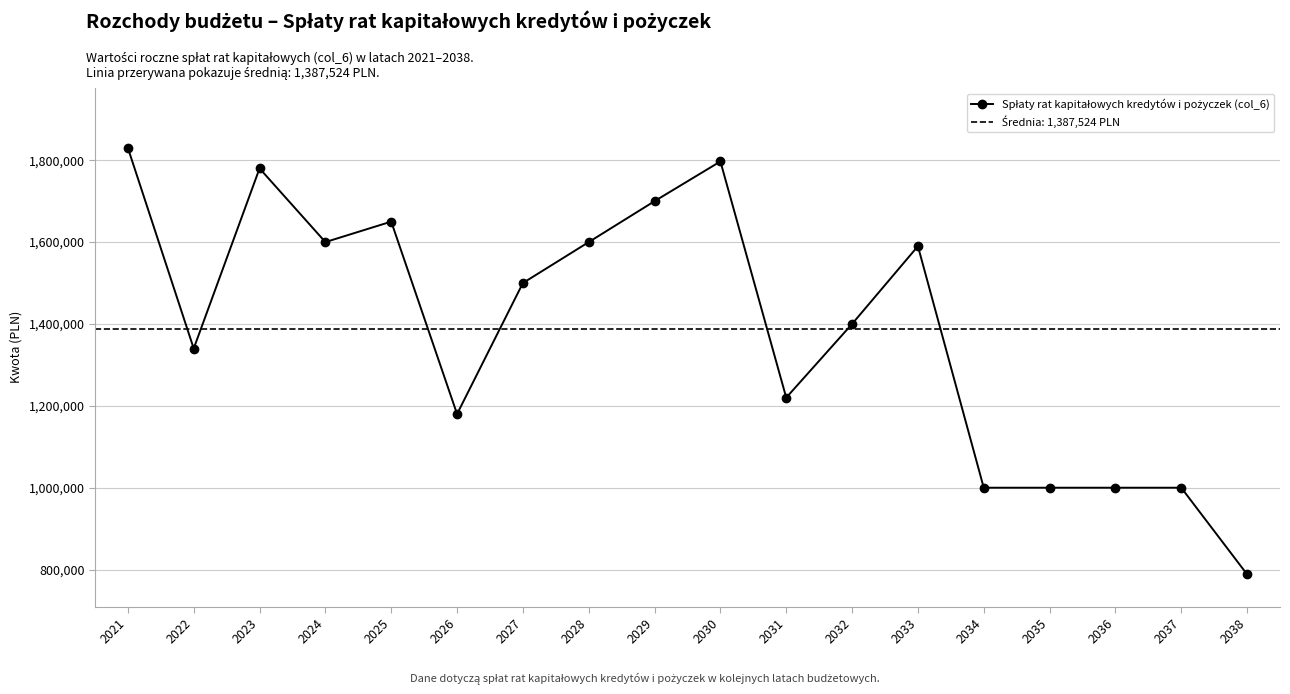

What is the change in value from 2022 to 2034?

-340000.0